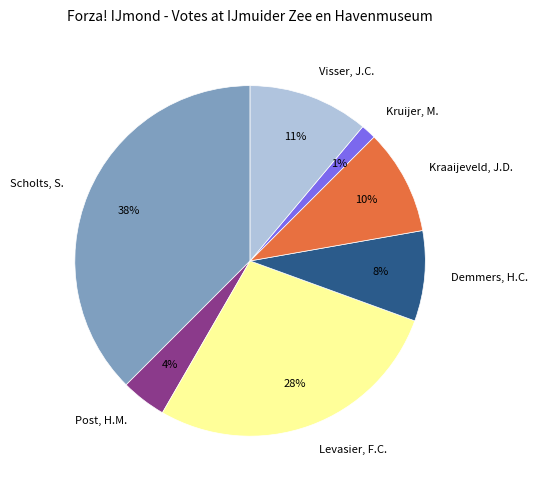

Which has a higher value, Levasier, F.C. or Visser, J.C.?

Levasier, F.C.